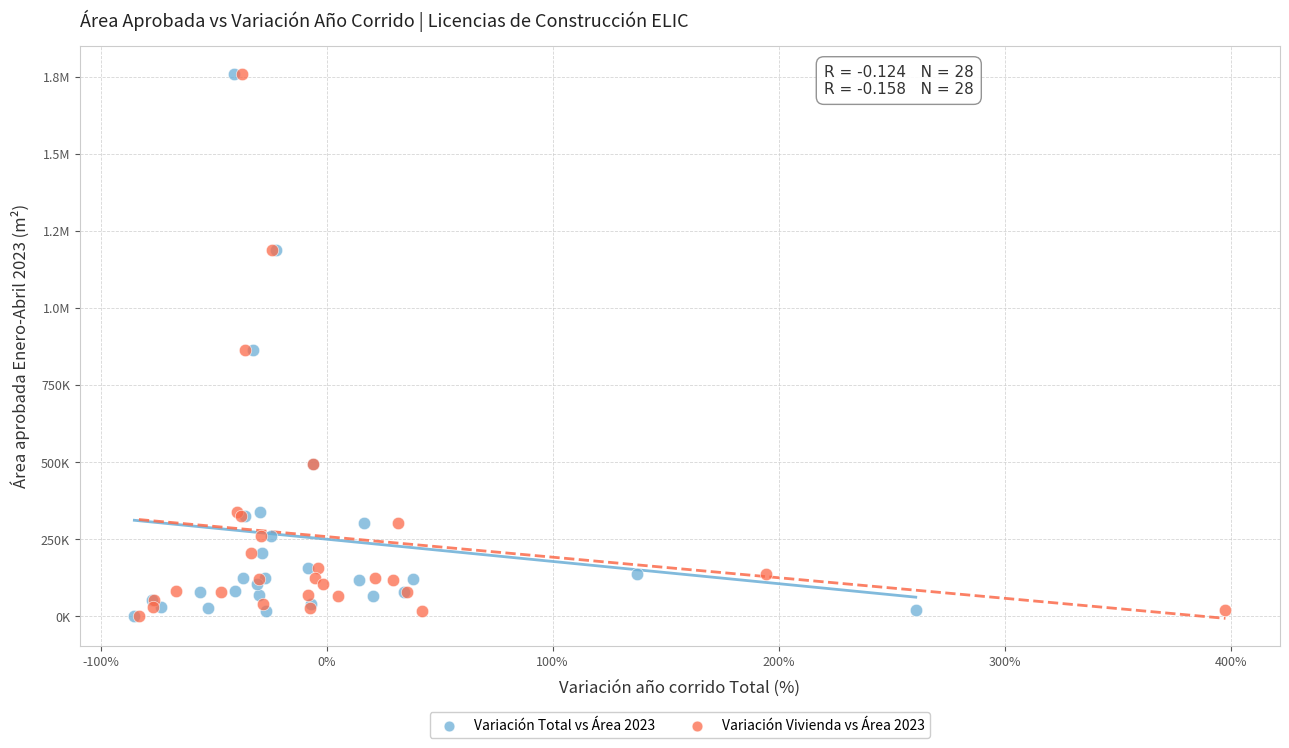

What are all the series names shown in the legend?

Variación Total vs Área 2023, Variación Vivienda vs Área 2023